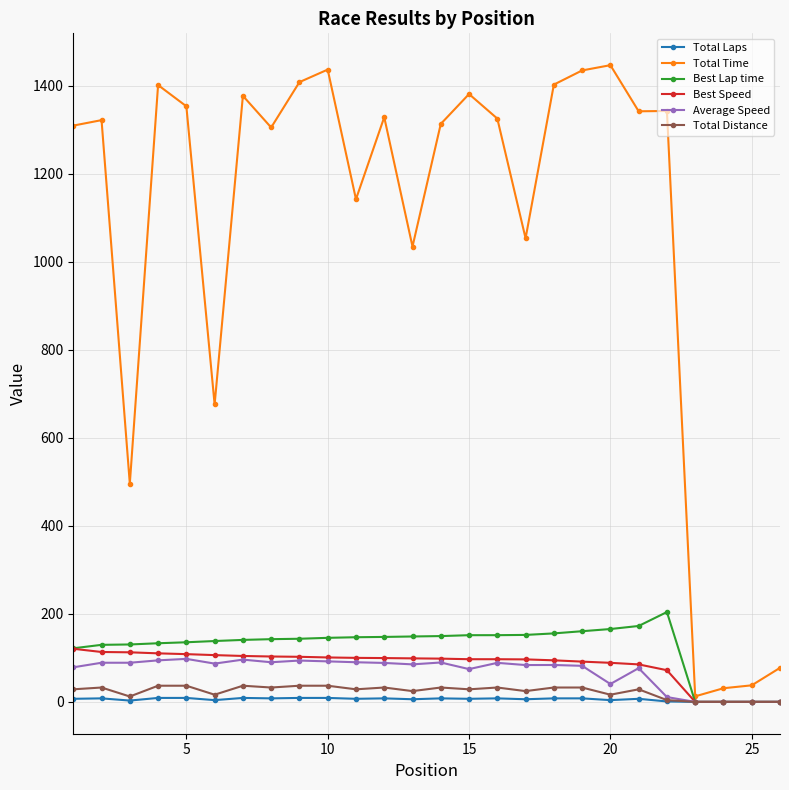

Which series has the largest range (max minus min)?

Total Time